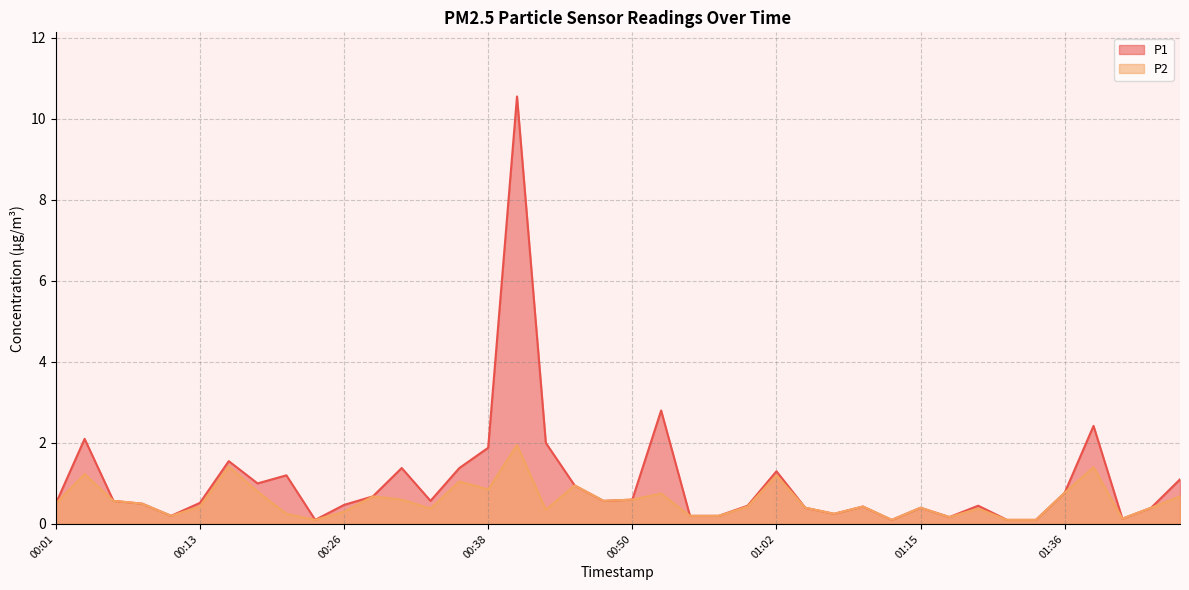

Which series has the largest total across all categories?

P1